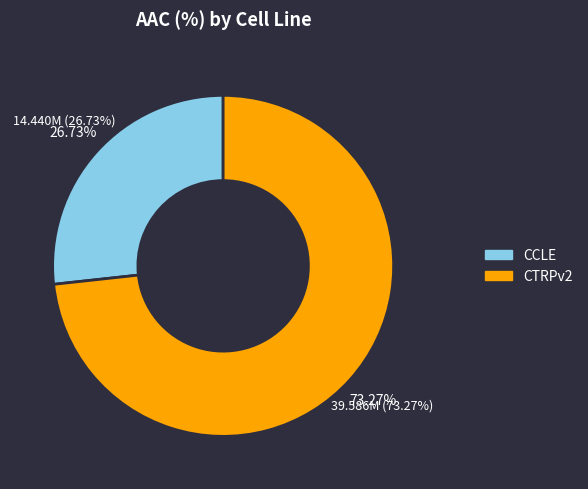

Which category has the biggest portion of the pie?

CTRPv2